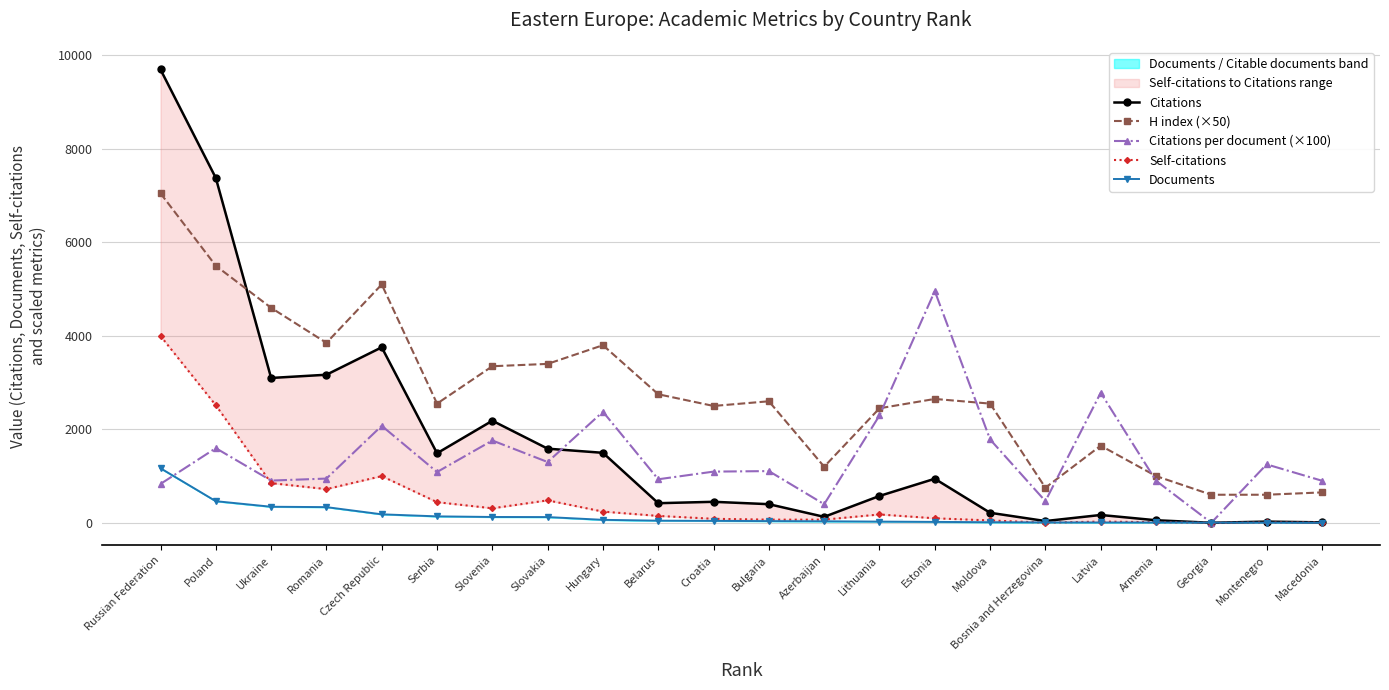

What is the label of the 1st point from the right?

Macedonia